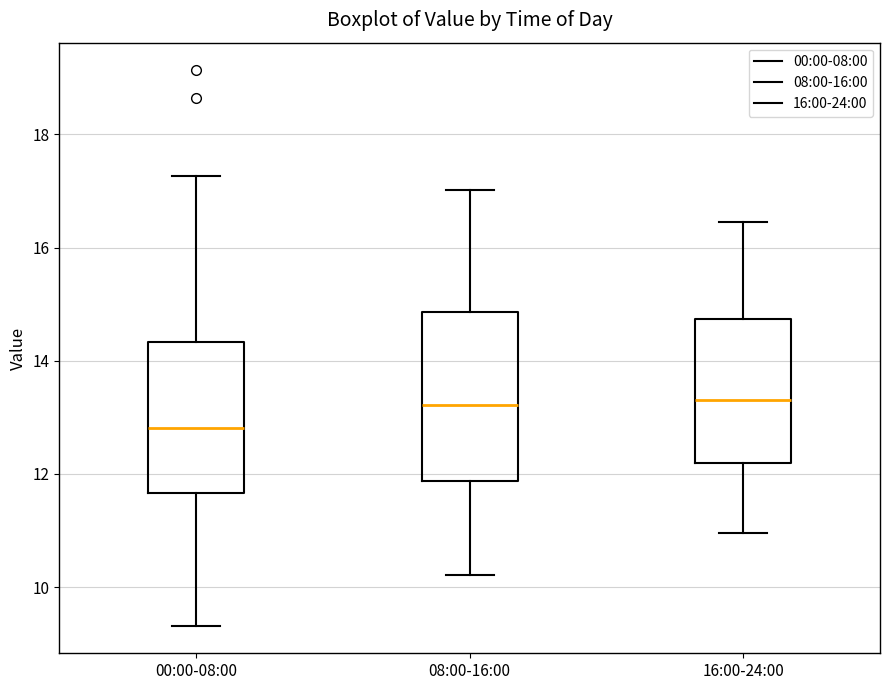

Where does the median line of the box for 16:00-24:00 sit on the y-axis? The values are not printed on the chart, so give them approximately, as read against the axis.

13.4